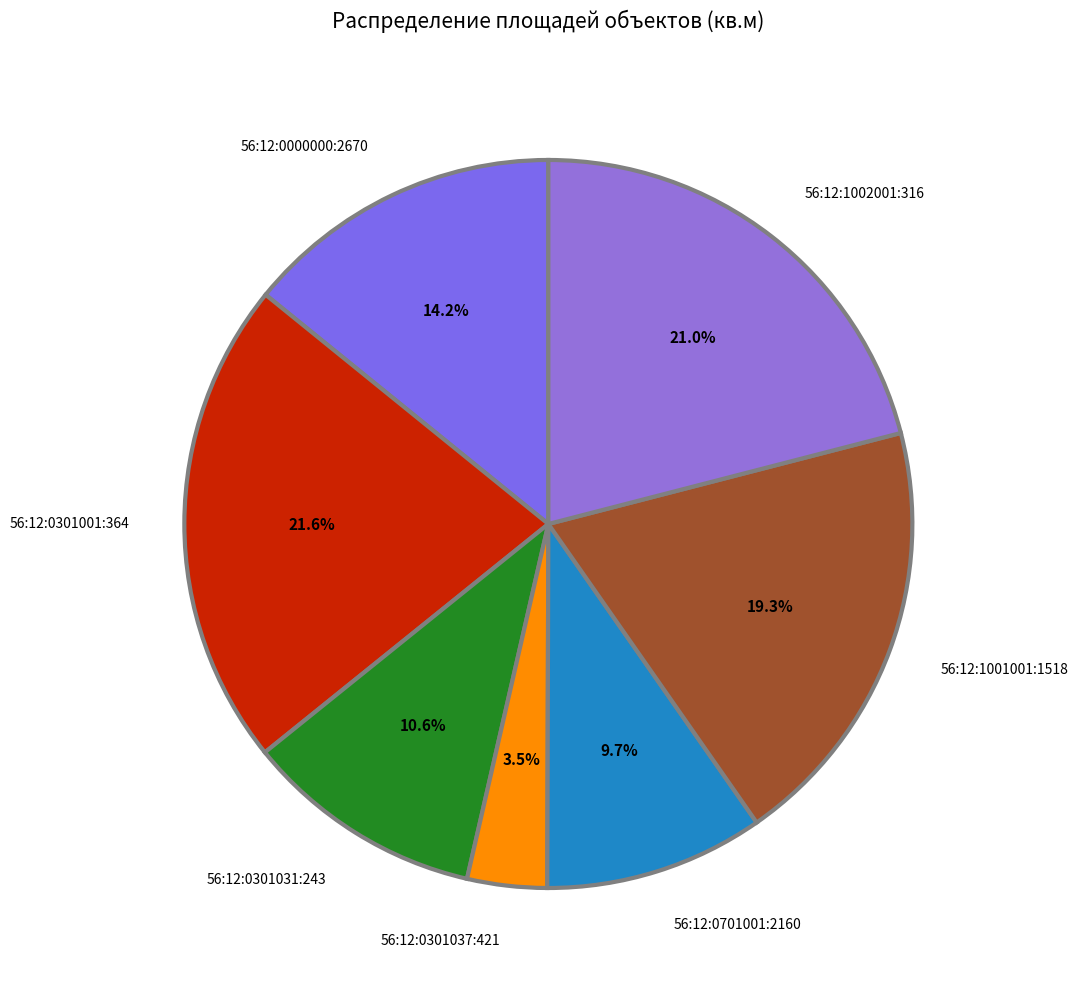

Which category has the smallest portion of the pie?

56:12:0301037:421